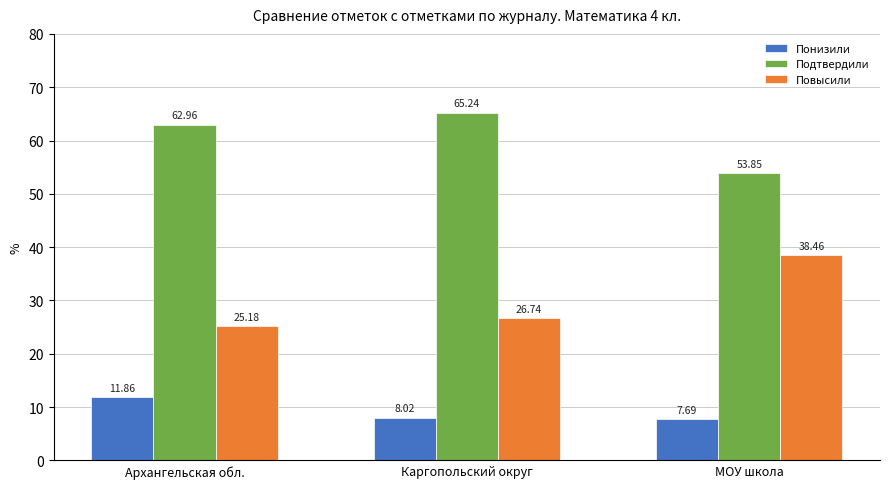

At МОУ школа, list the series in order from smallest to largest.

Понизили, Повысили, Подтвердили